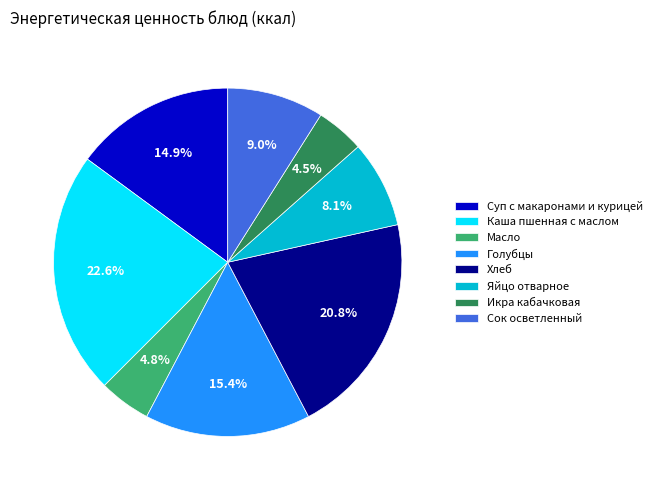

What is the largest slice in the pie chart?

Каша пшенная с маслом